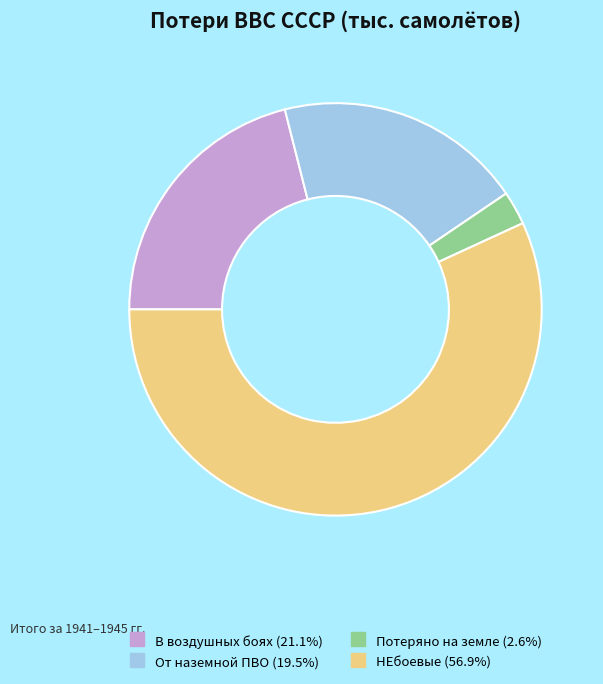

Which slice is the largest?

НЕбоевые